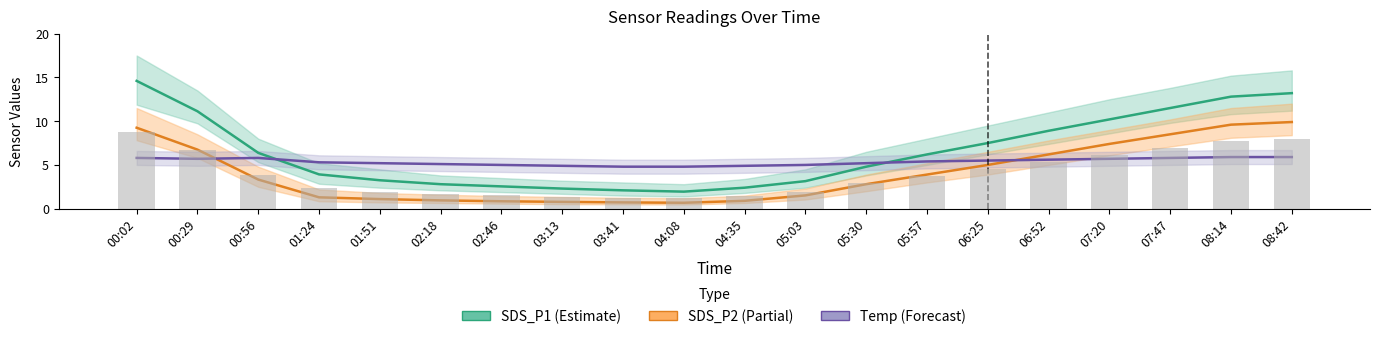

List the labels in order of SDS_P1 (Estimate) value, smallest first.

04:08, 03:41, 03:13, 04:35, 02:46, 02:18, 05:03, 01:51, 01:24, 05:30, 05:57, 00:56, 06:25, 06:52, 07:20, 00:29, 07:47, 08:14, 08:42, 00:02